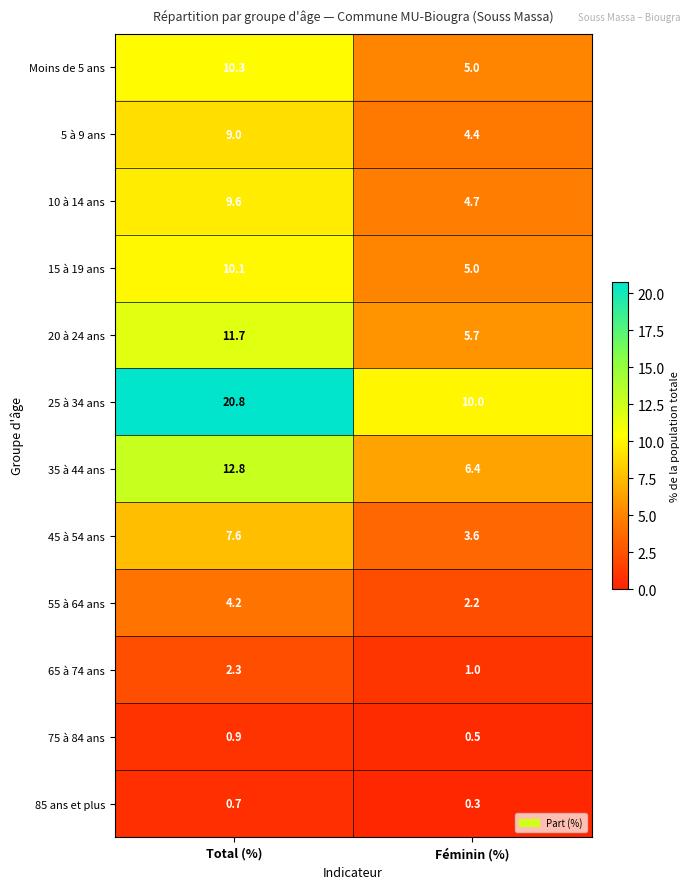

Is the value of 45 à 54 ans at Total (%) greater than the value of 65 à 74 ans at Total (%)?

Yes